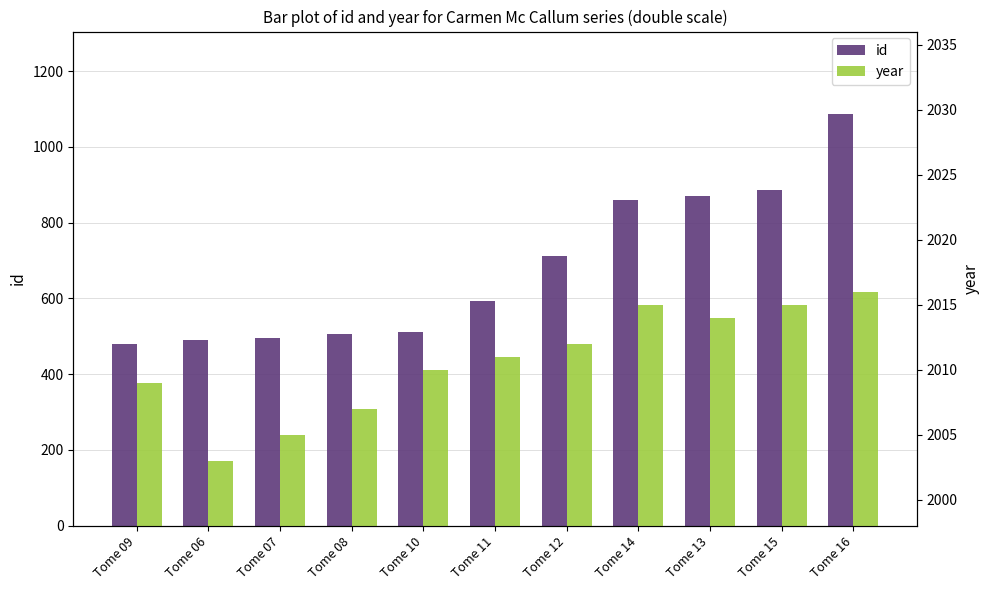

What is the minimum value for year?

2003